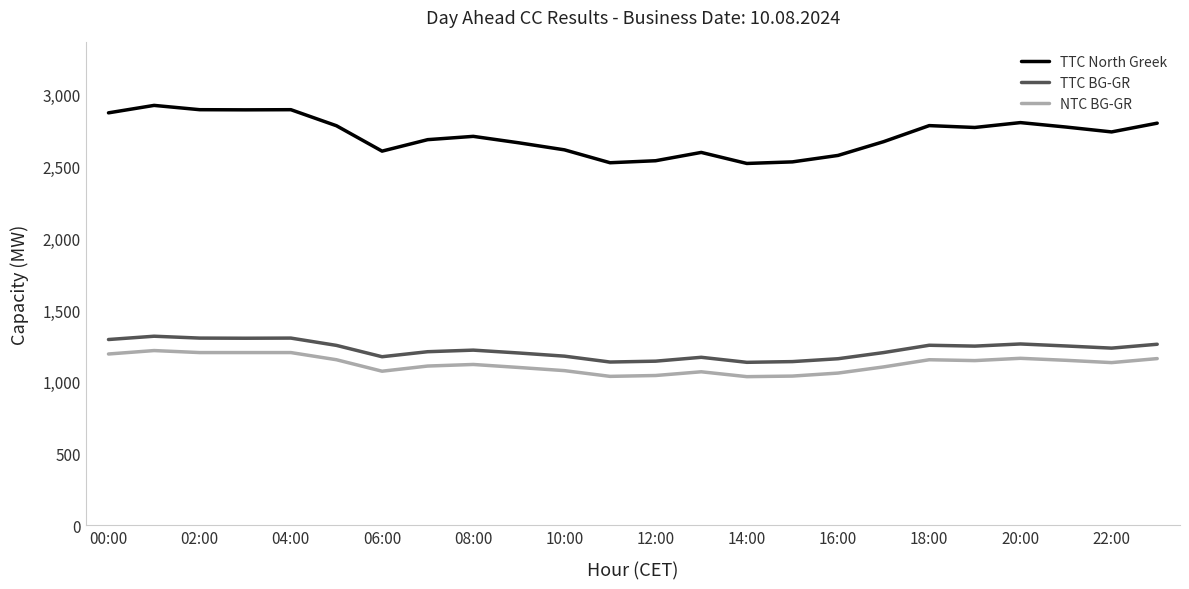

Which series has the largest total across all categories?

TTC North Greek